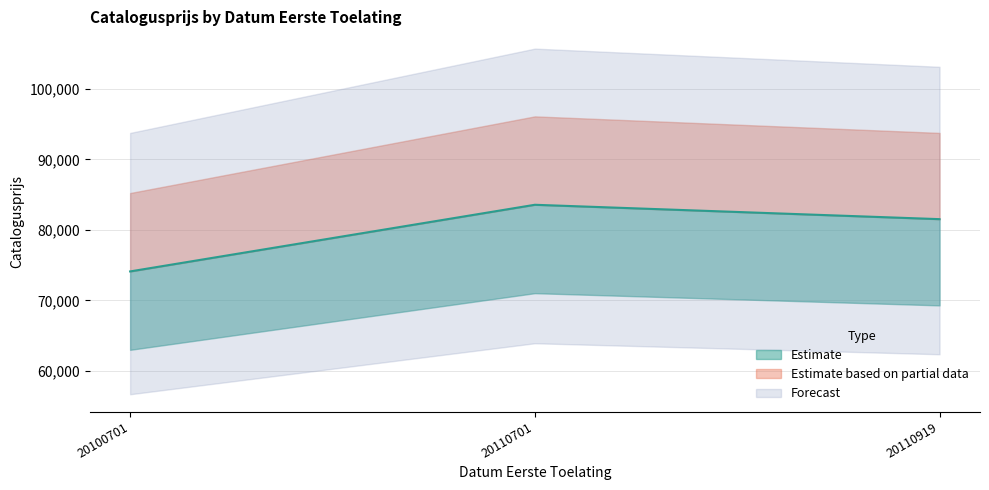

List the labels in order of value, smallest first.

20100701, 20110919, 20110701